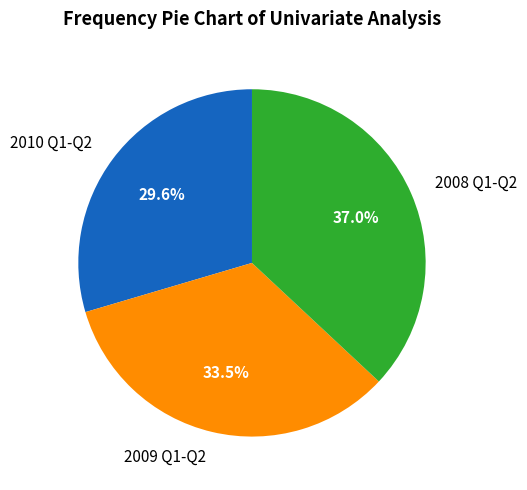

Which slice is the largest?

2008 Q1-Q2